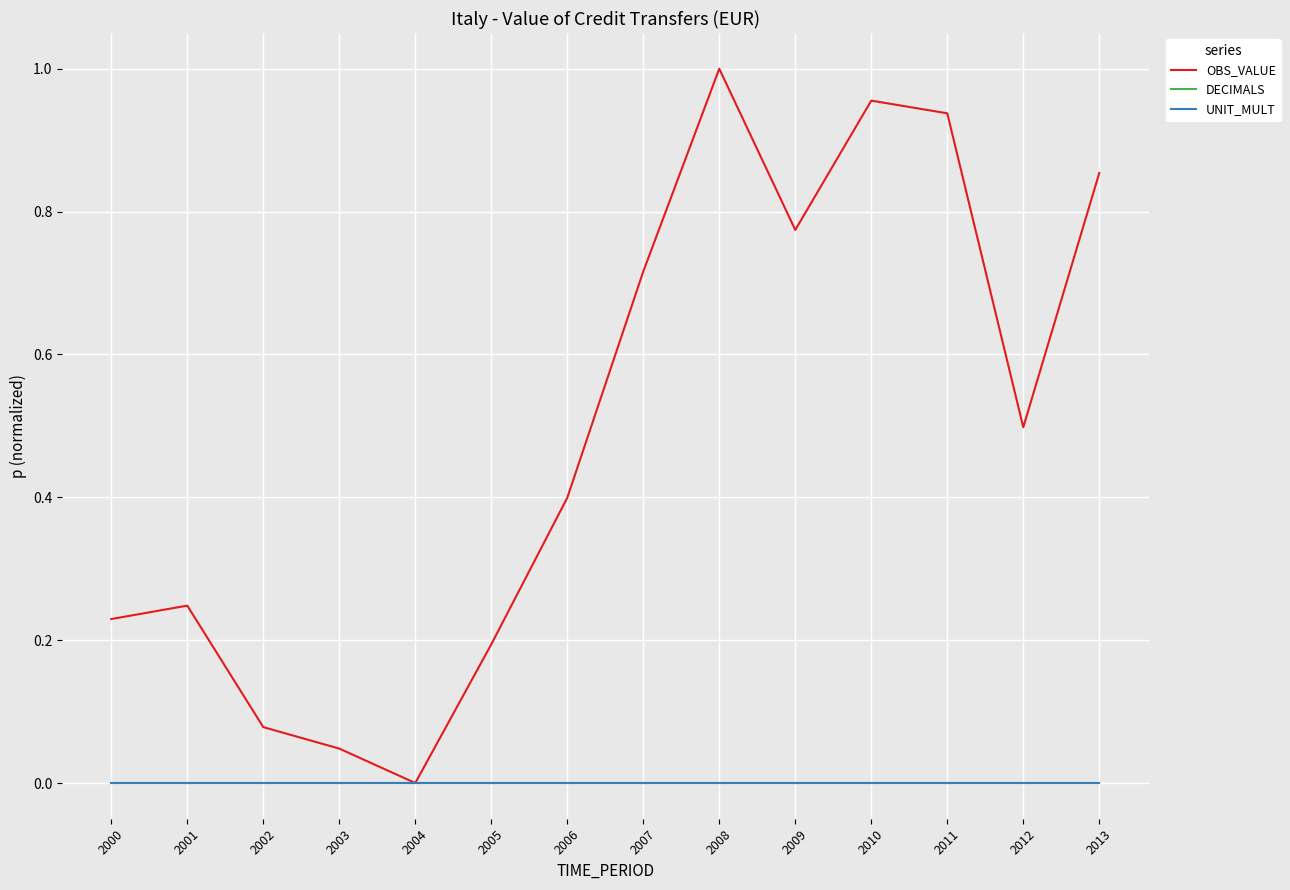

What are all the series names shown in the legend?

OBS_VALUE, DECIMALS, UNIT_MULT